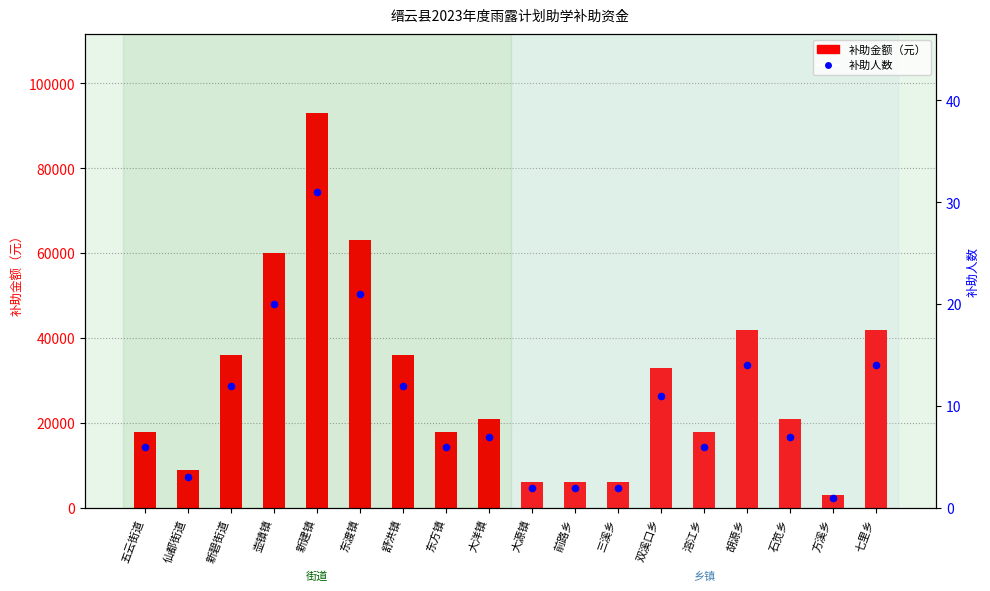

Approximately how many times larger is the value at 大洋镇 compared to 方溪乡?

7.0